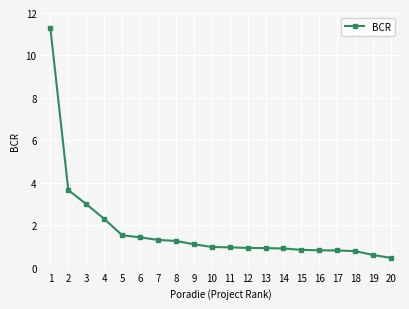

The value at 7 is 1.8. True or false?

False